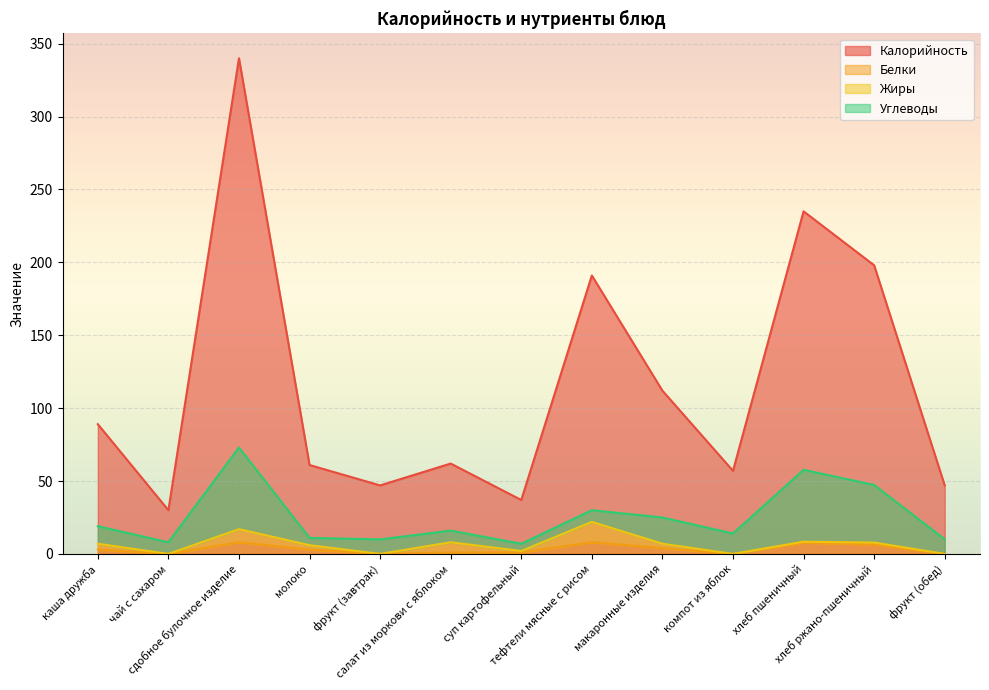

What is the highest value of the Белки series?

8.0